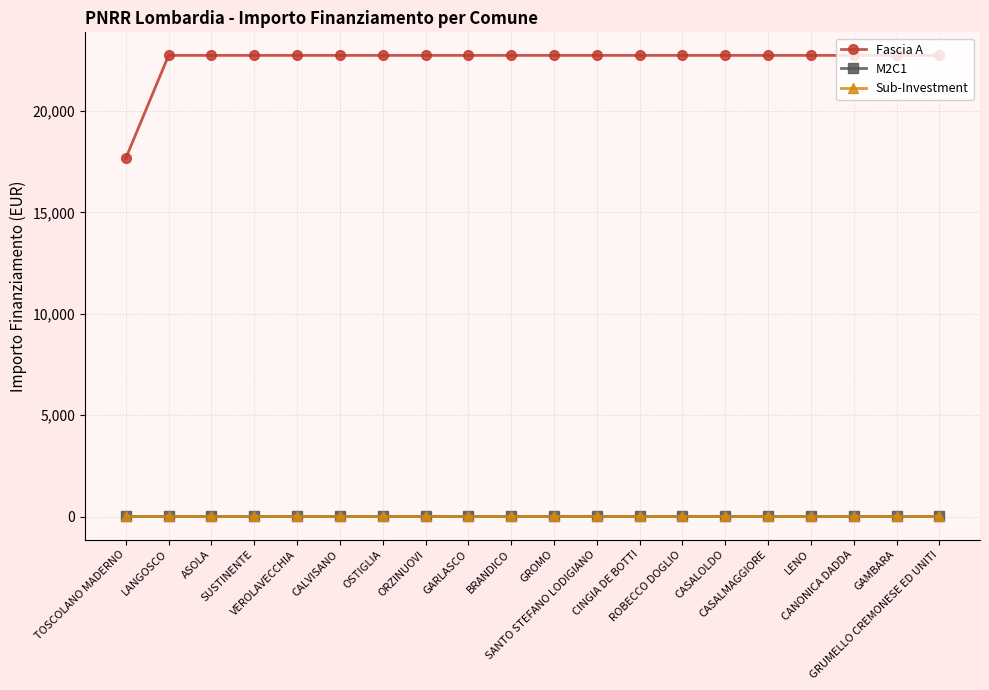

What is the total value across all series at OSTIGLIA?

22754.6